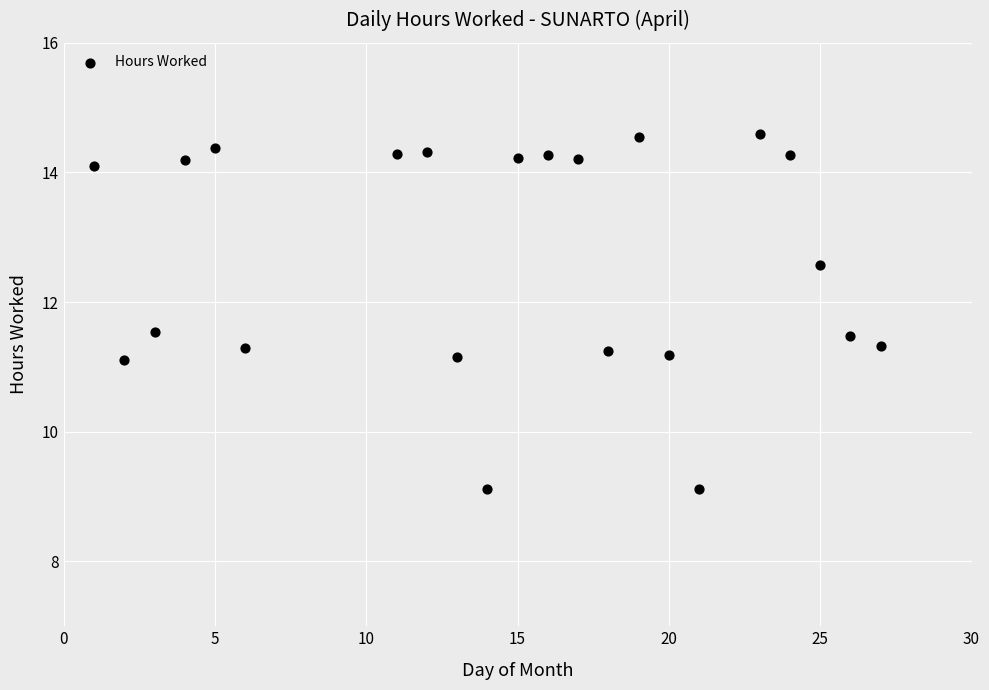

What is the range of Y values (max minus min)?

5.5